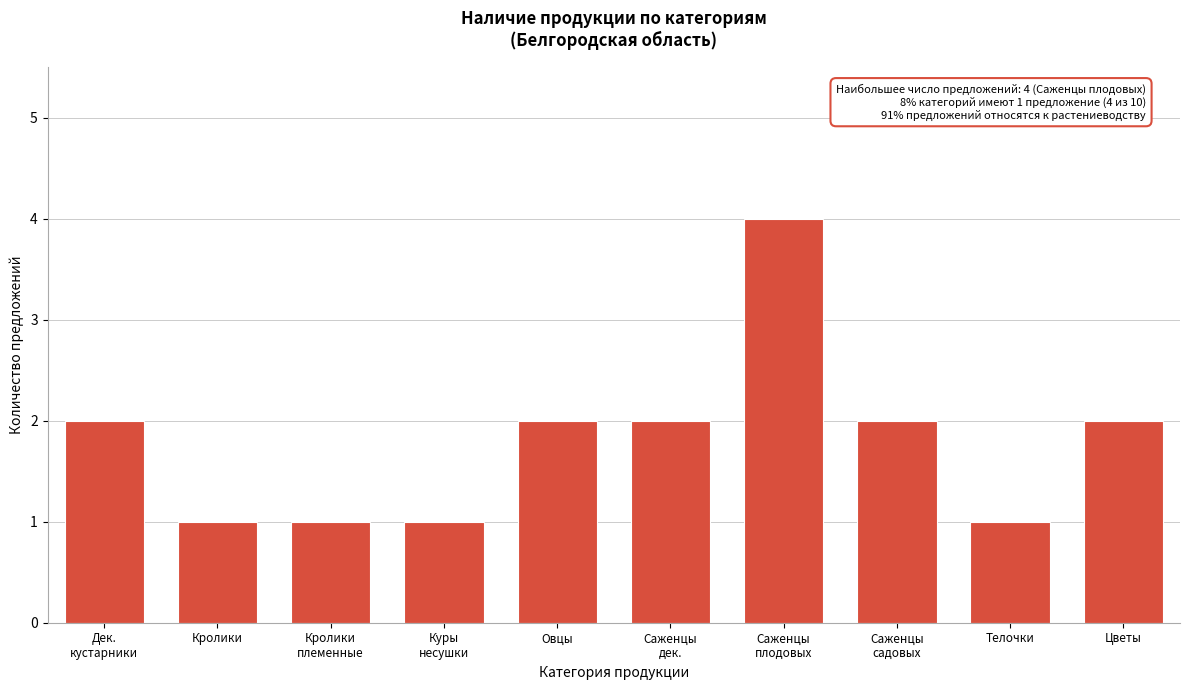

Reading left to right, transcribe all the data shown in this chart.

2	1	1	1	2	2	4	2	1	2